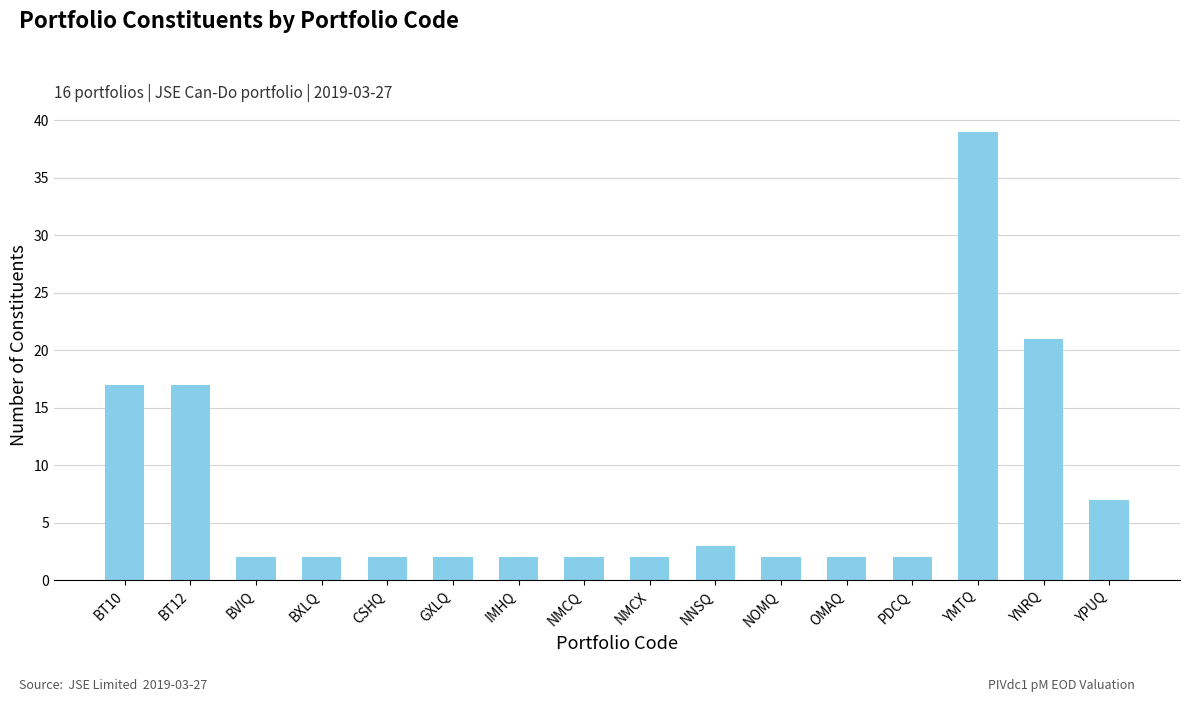

What is the difference between the maximum and second lowest values?

37